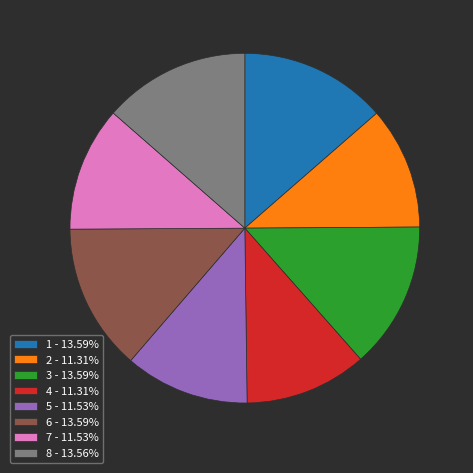

What is the ratio of the value at 3 - 13.59% to the value at 4 - 11.31%?

1.2